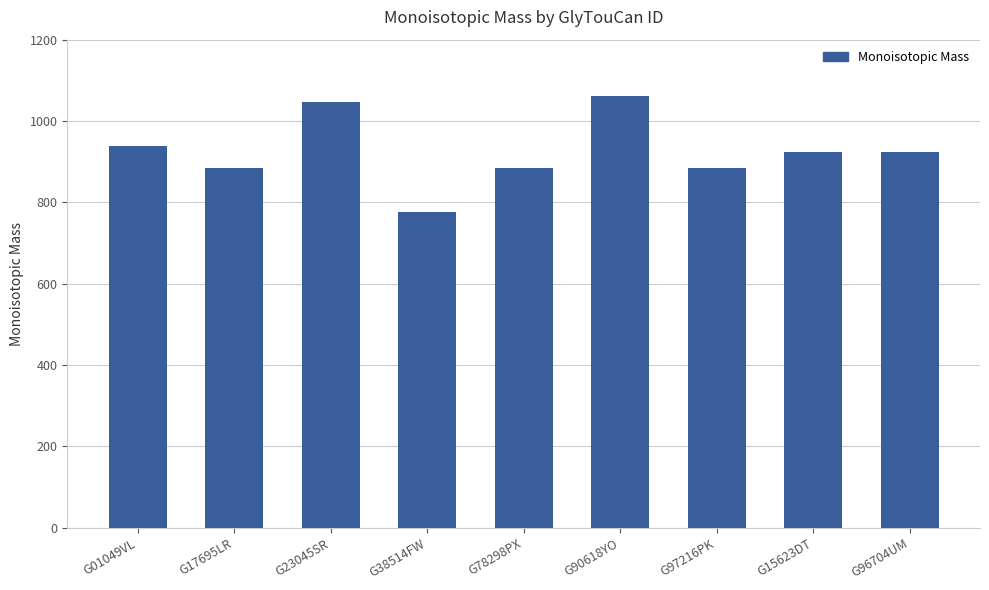

What is the difference between the maximum and minimum values?

285.1